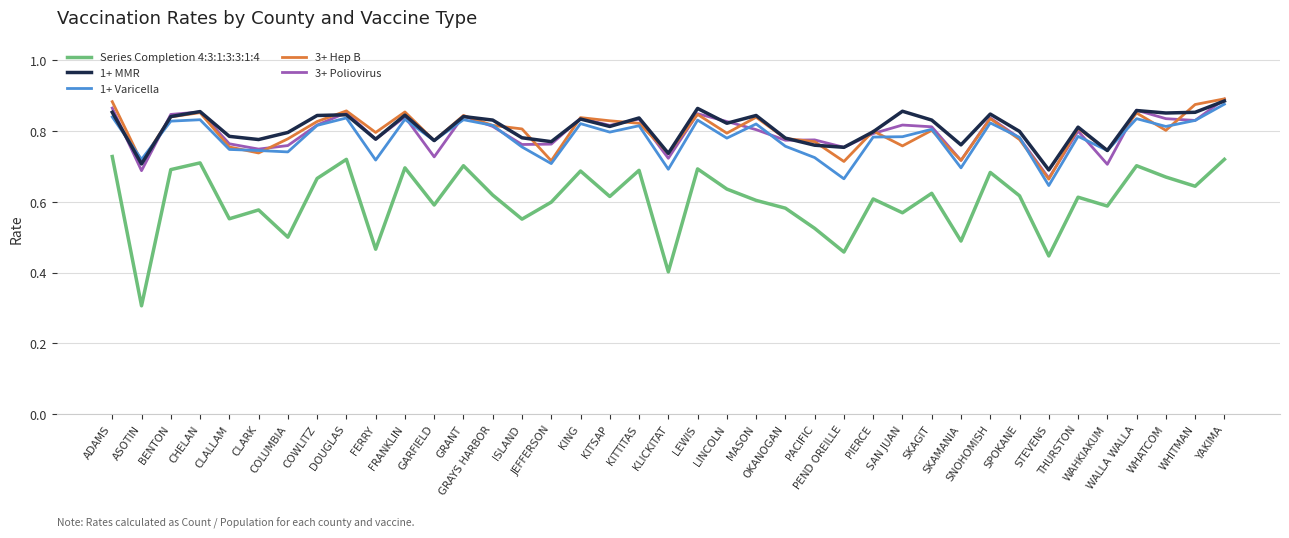

True or false: 3+ Hep B and Series Completion 4:3:1:3:3:1:4 cross at least once.

False